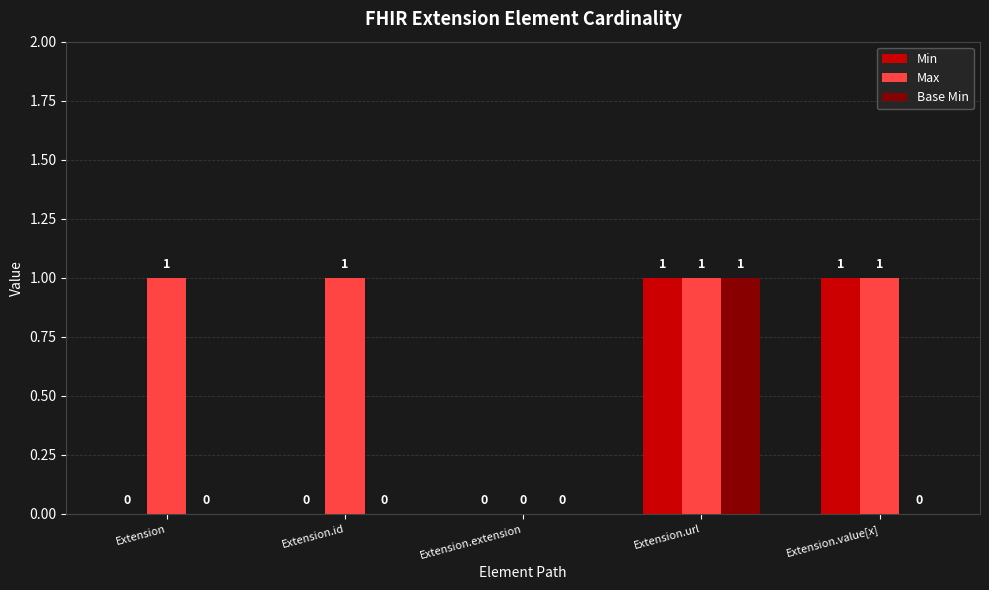

Which series has the largest total across all categories?

Max